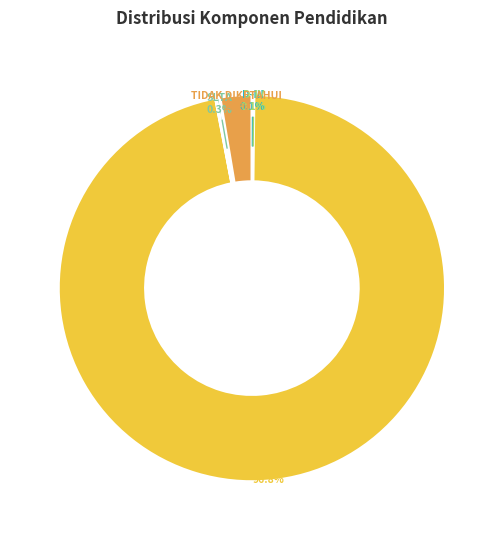

Does any single category account for the majority?

Yes